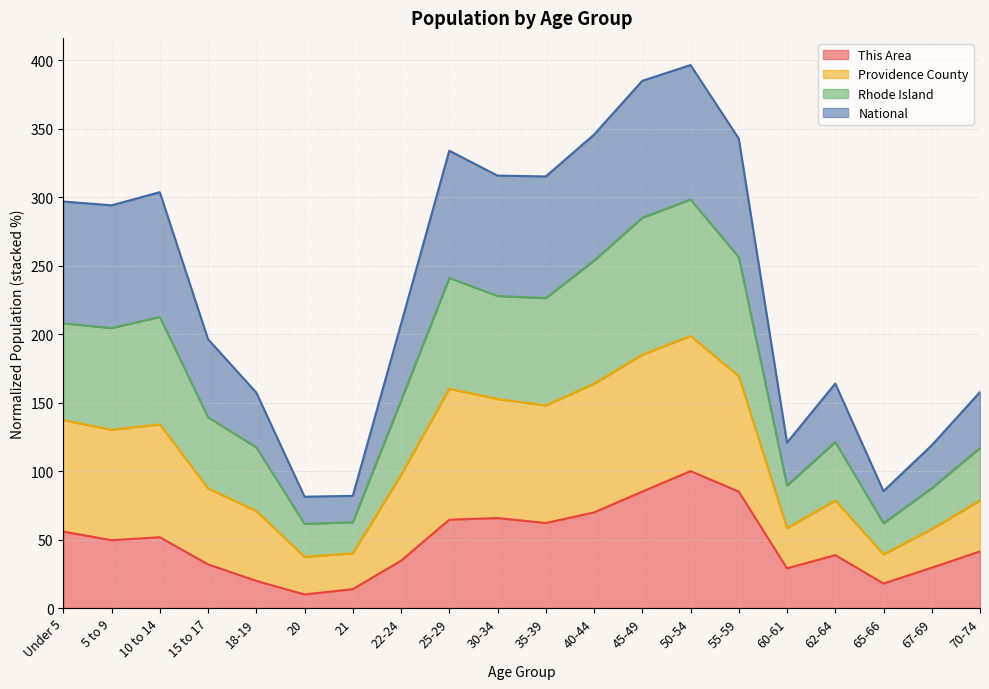

What is the maximum value for This Area?

100.0